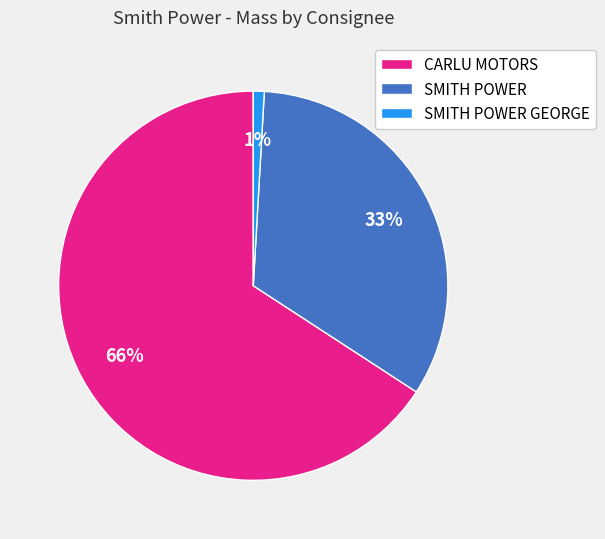

Is there any slice that represents more than half of the pie?

Yes